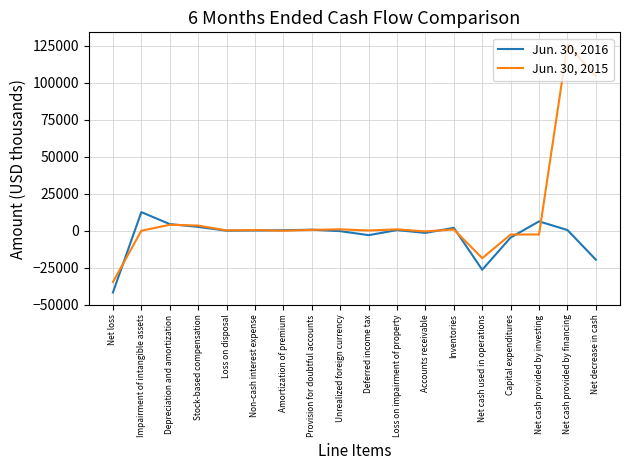

At which label is Jun. 30, 2016 closest to -14579?

Net decrease in cash